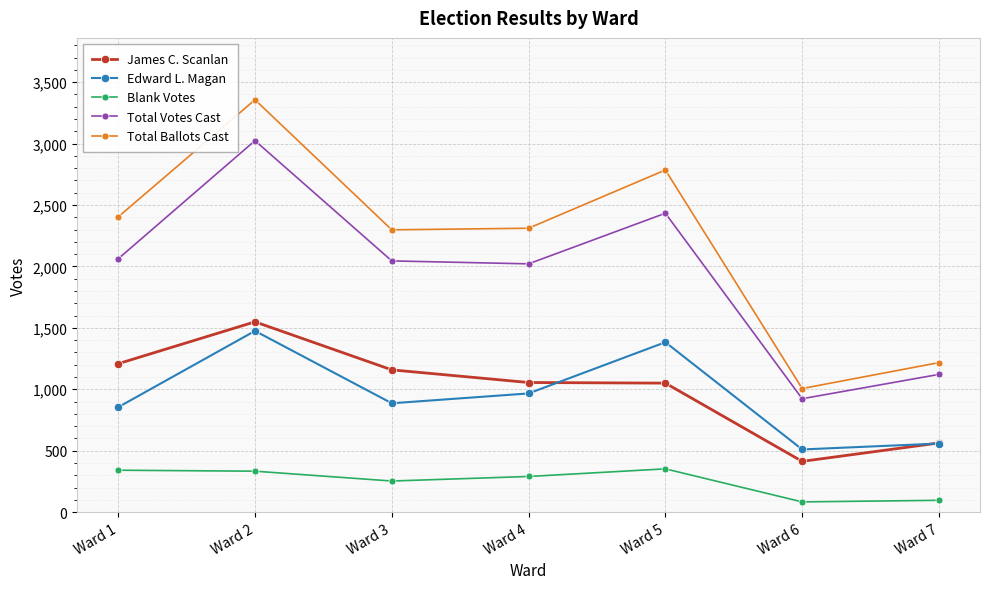

Which label corresponds to the largest value in the chart?

Ward 2